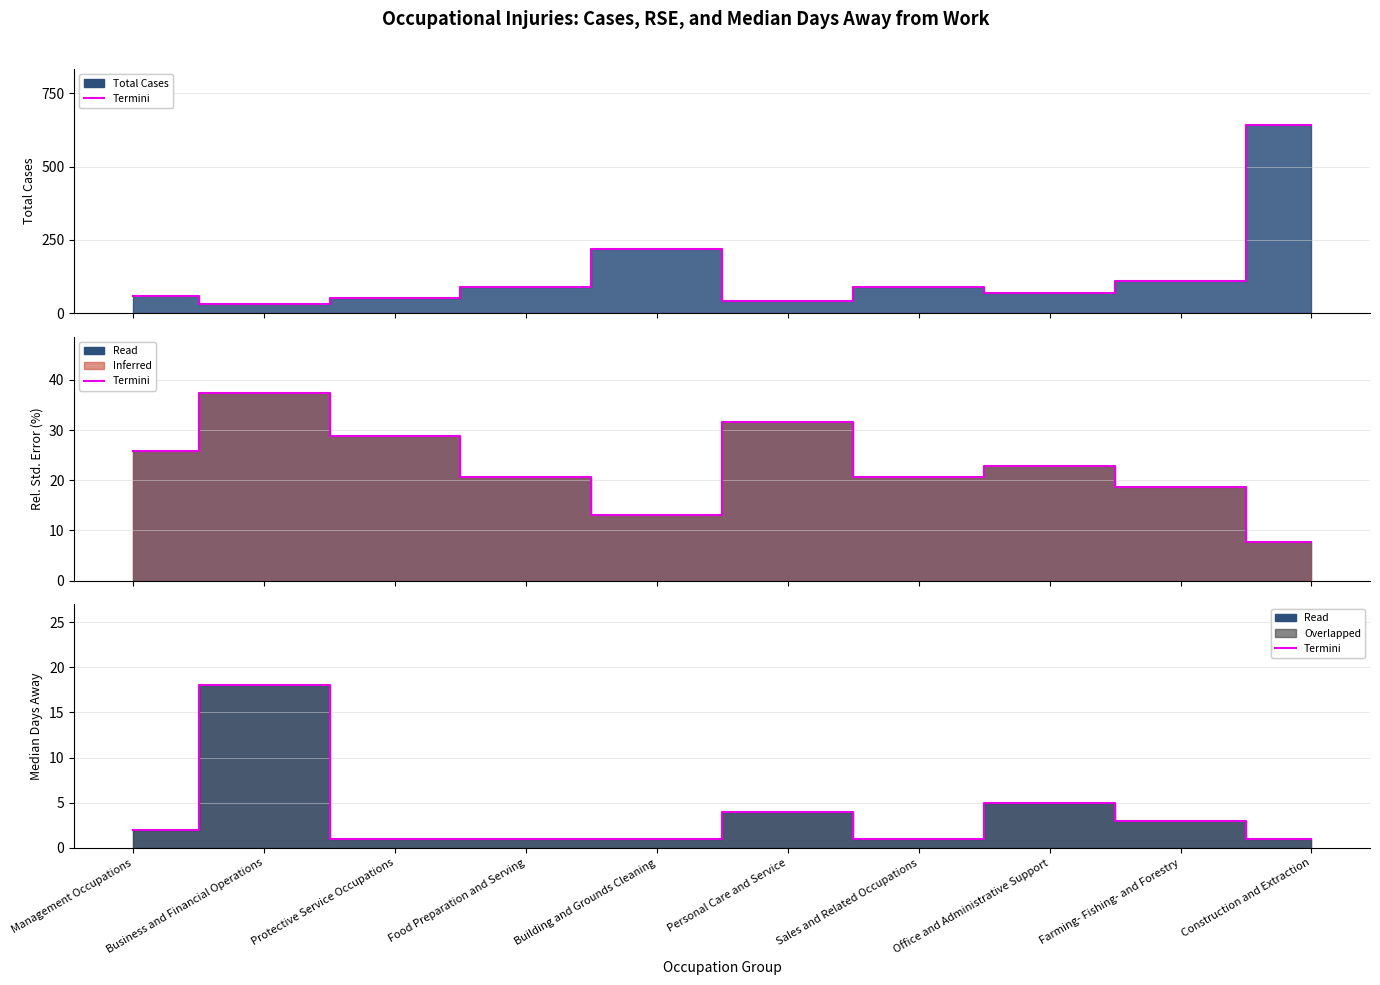

At which label does the data first exceed 2?

Business and Financial Operations